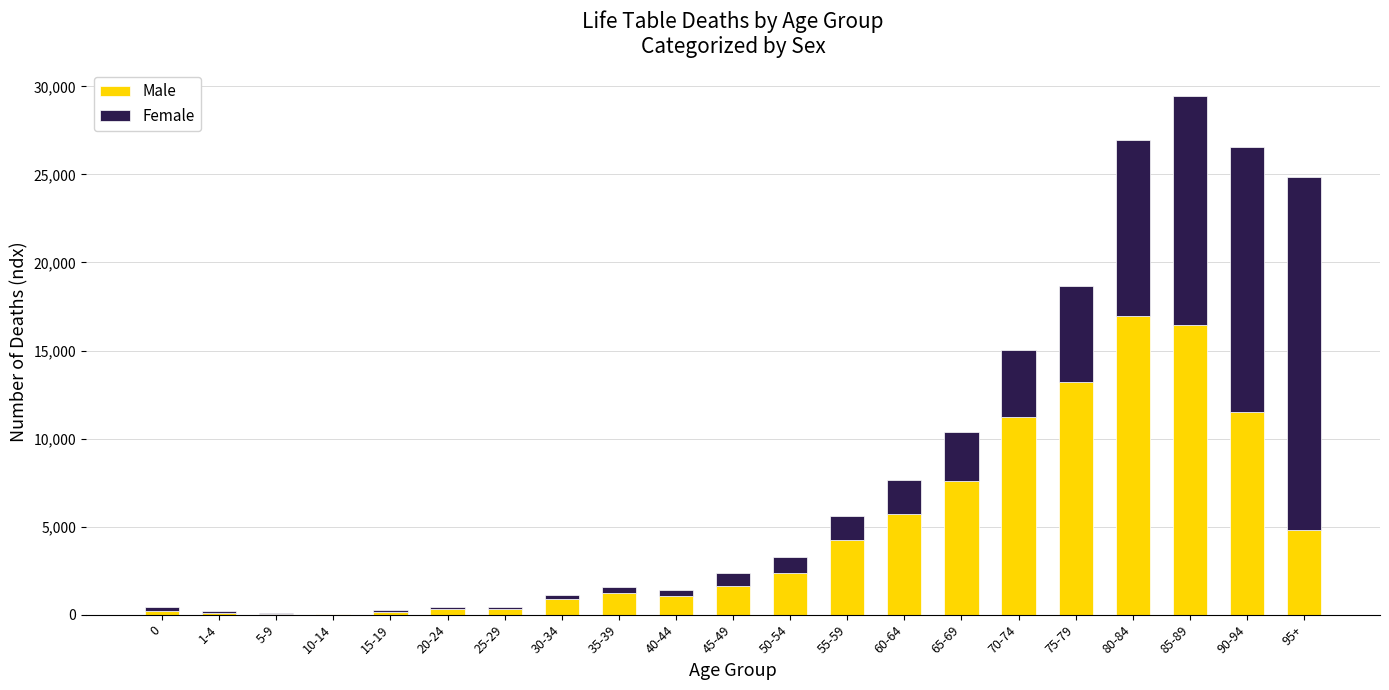

At which category is the sum across all series the highest?

85-89